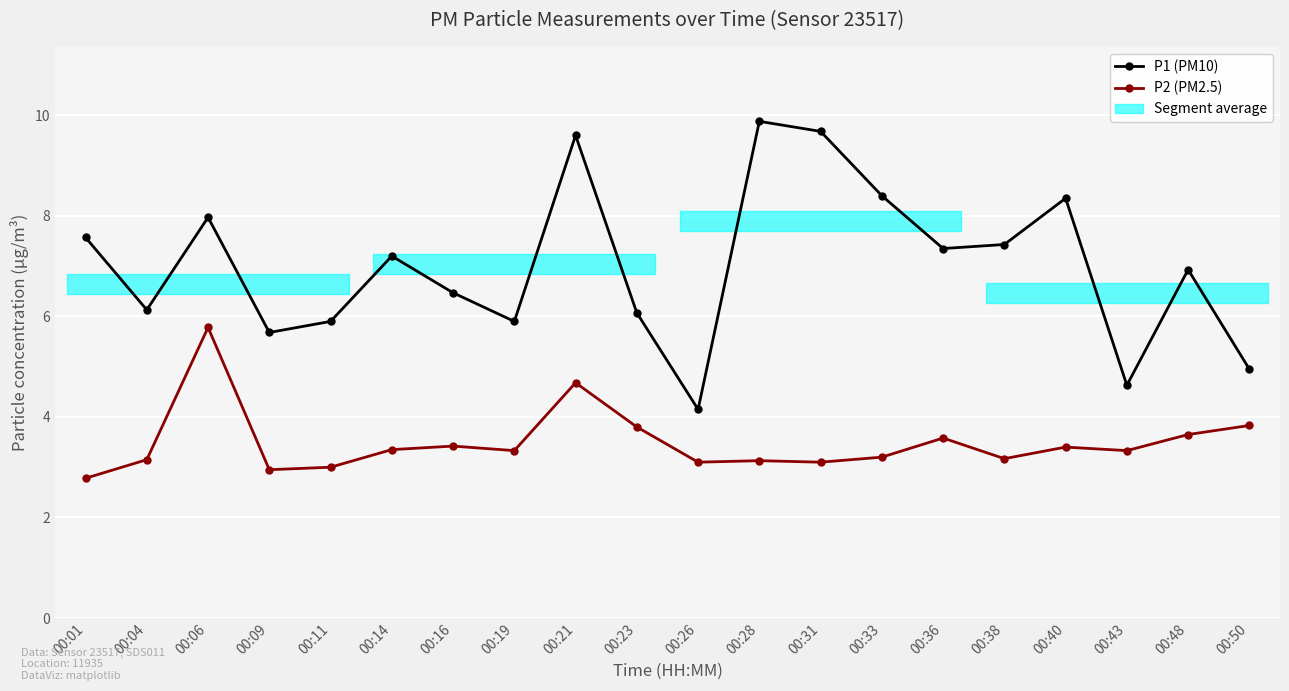

How many interior local valleys does the P1 (PM10) series have?

6